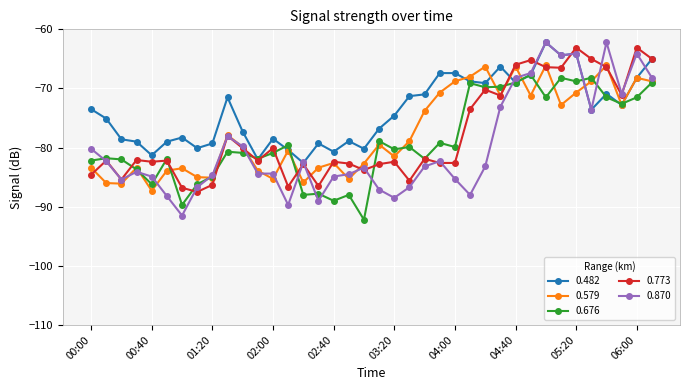

What is the maximum value shown in the chart?

-62.2